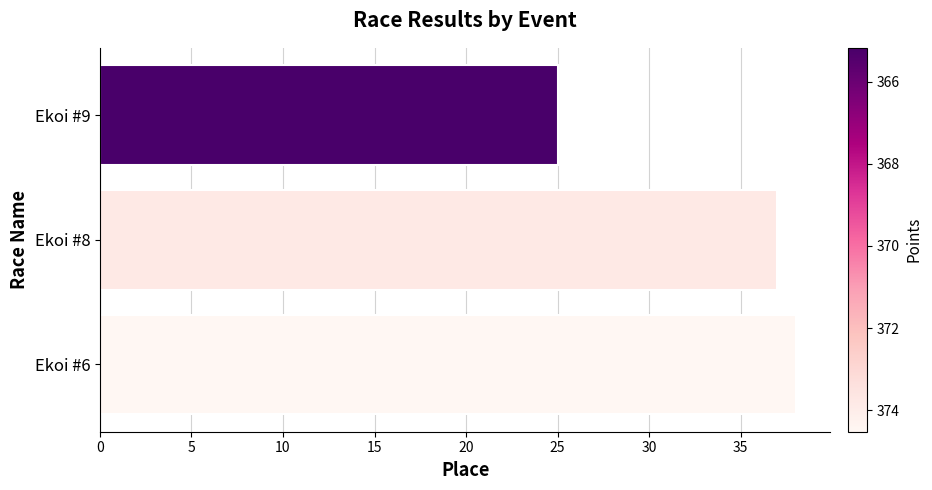

What is the greatest value displayed?

38